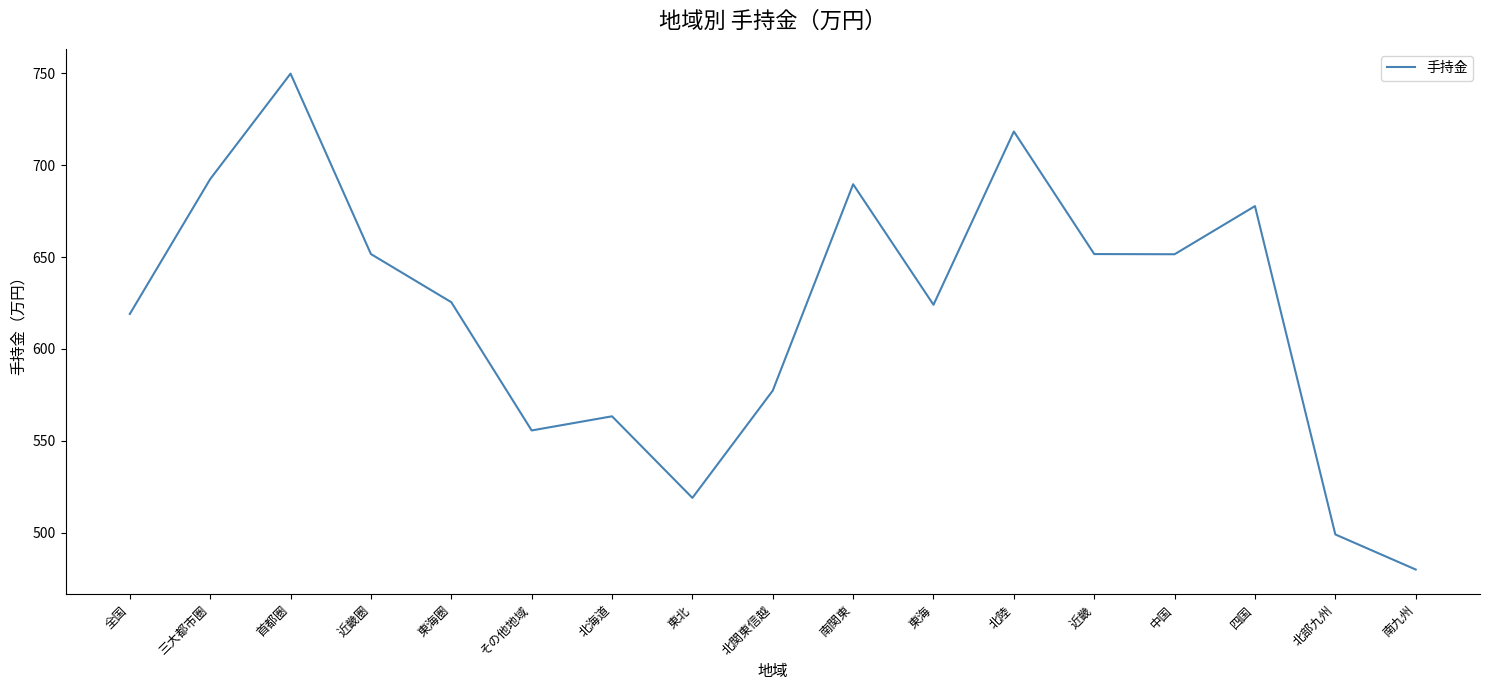

How many categories are shown in the chart?

17